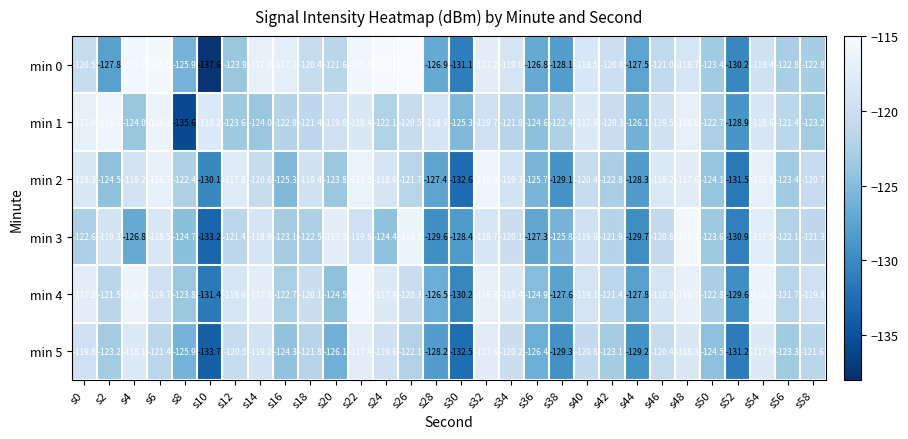

What is the average value of the min 1 series?

-121.6